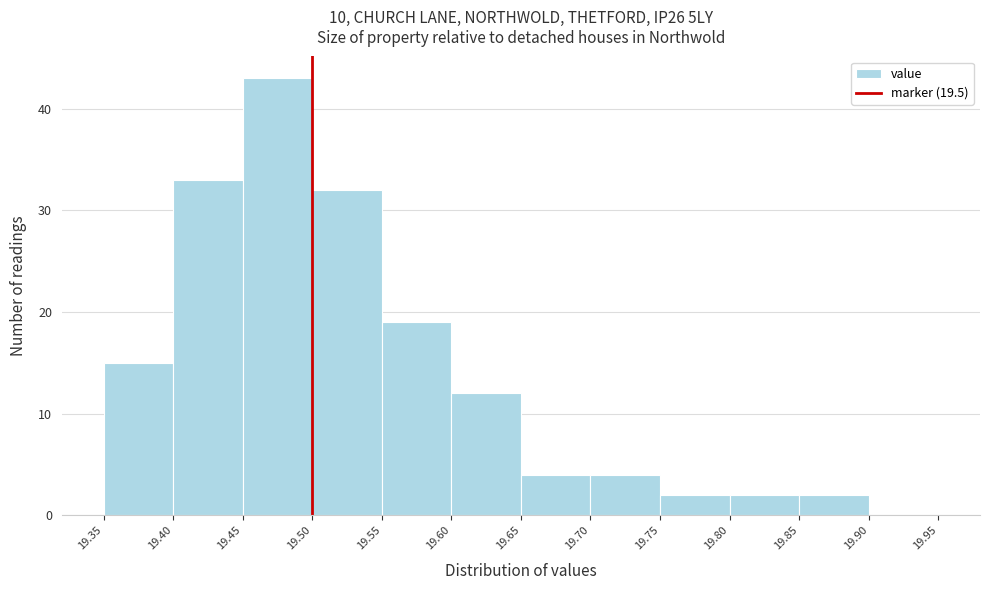

Reading left to right, list every bar in this chart as the range it spans on the x-axis followed by its height. The values are not printed on the chart, so give them approximately, as read against the axis.

19.35 to 19.40: 15
19.40 to 19.45: 33
19.45 to 19.50: 43
19.50 to 19.55: 32
19.55 to 19.60: 19
19.60 to 19.65: 12
19.65 to 19.70: 4
19.70 to 19.75: 4
19.75 to 19.80: 2
19.80 to 19.85: 2
19.85 to 19.90: 2
19.90 to 19.95: 0